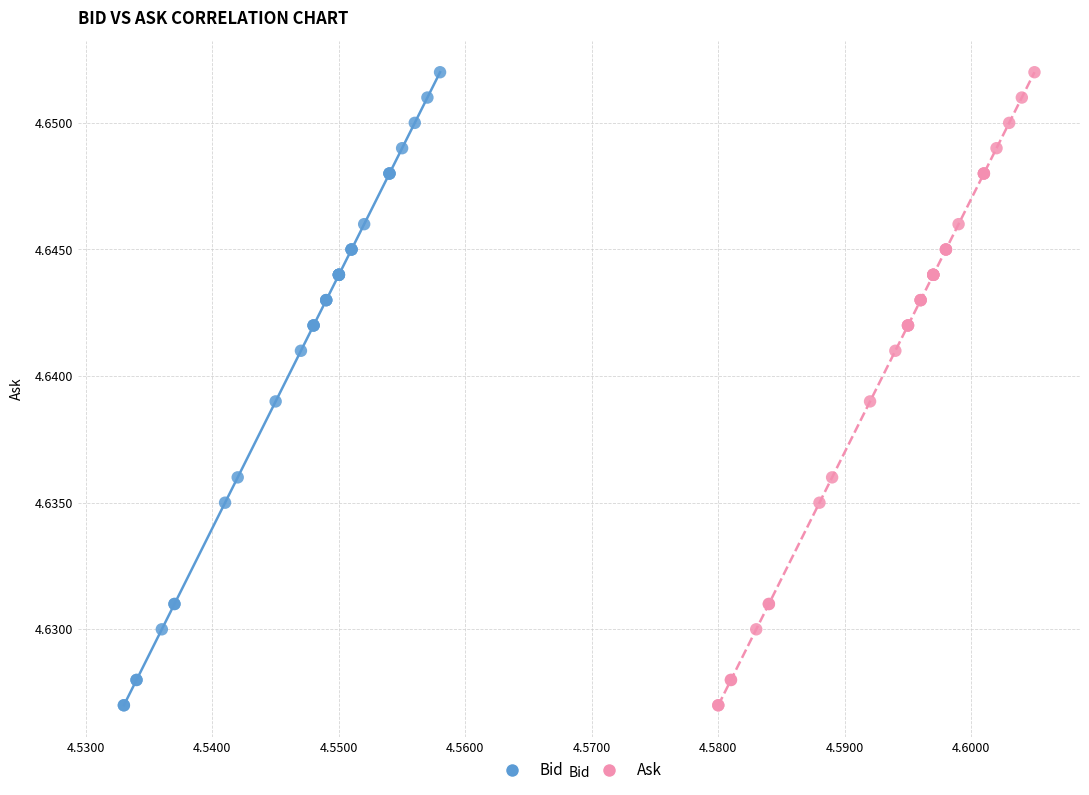

What are all the series names shown in the legend?

Bid, Ask